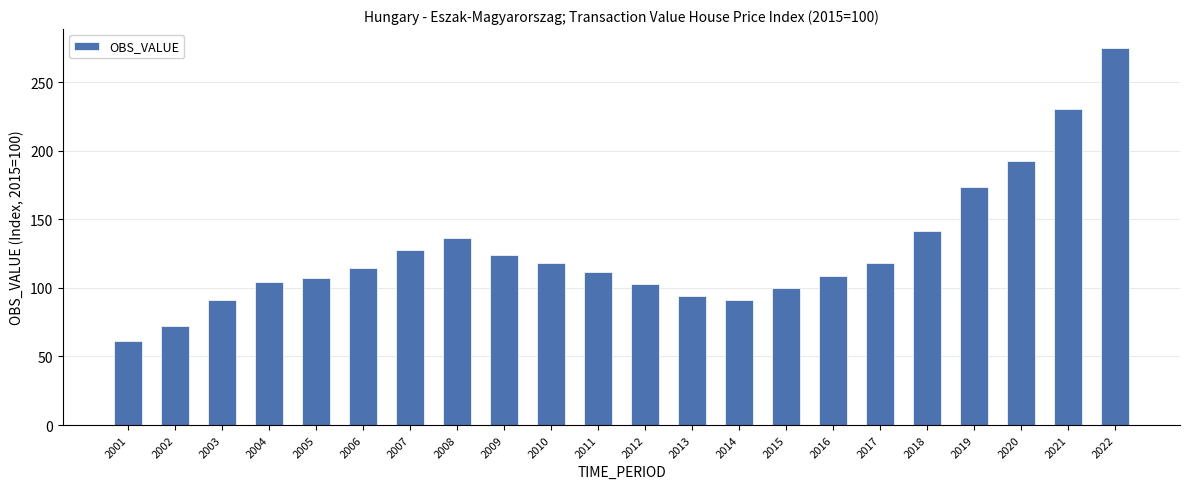

What is the sum of all values?

2796.4